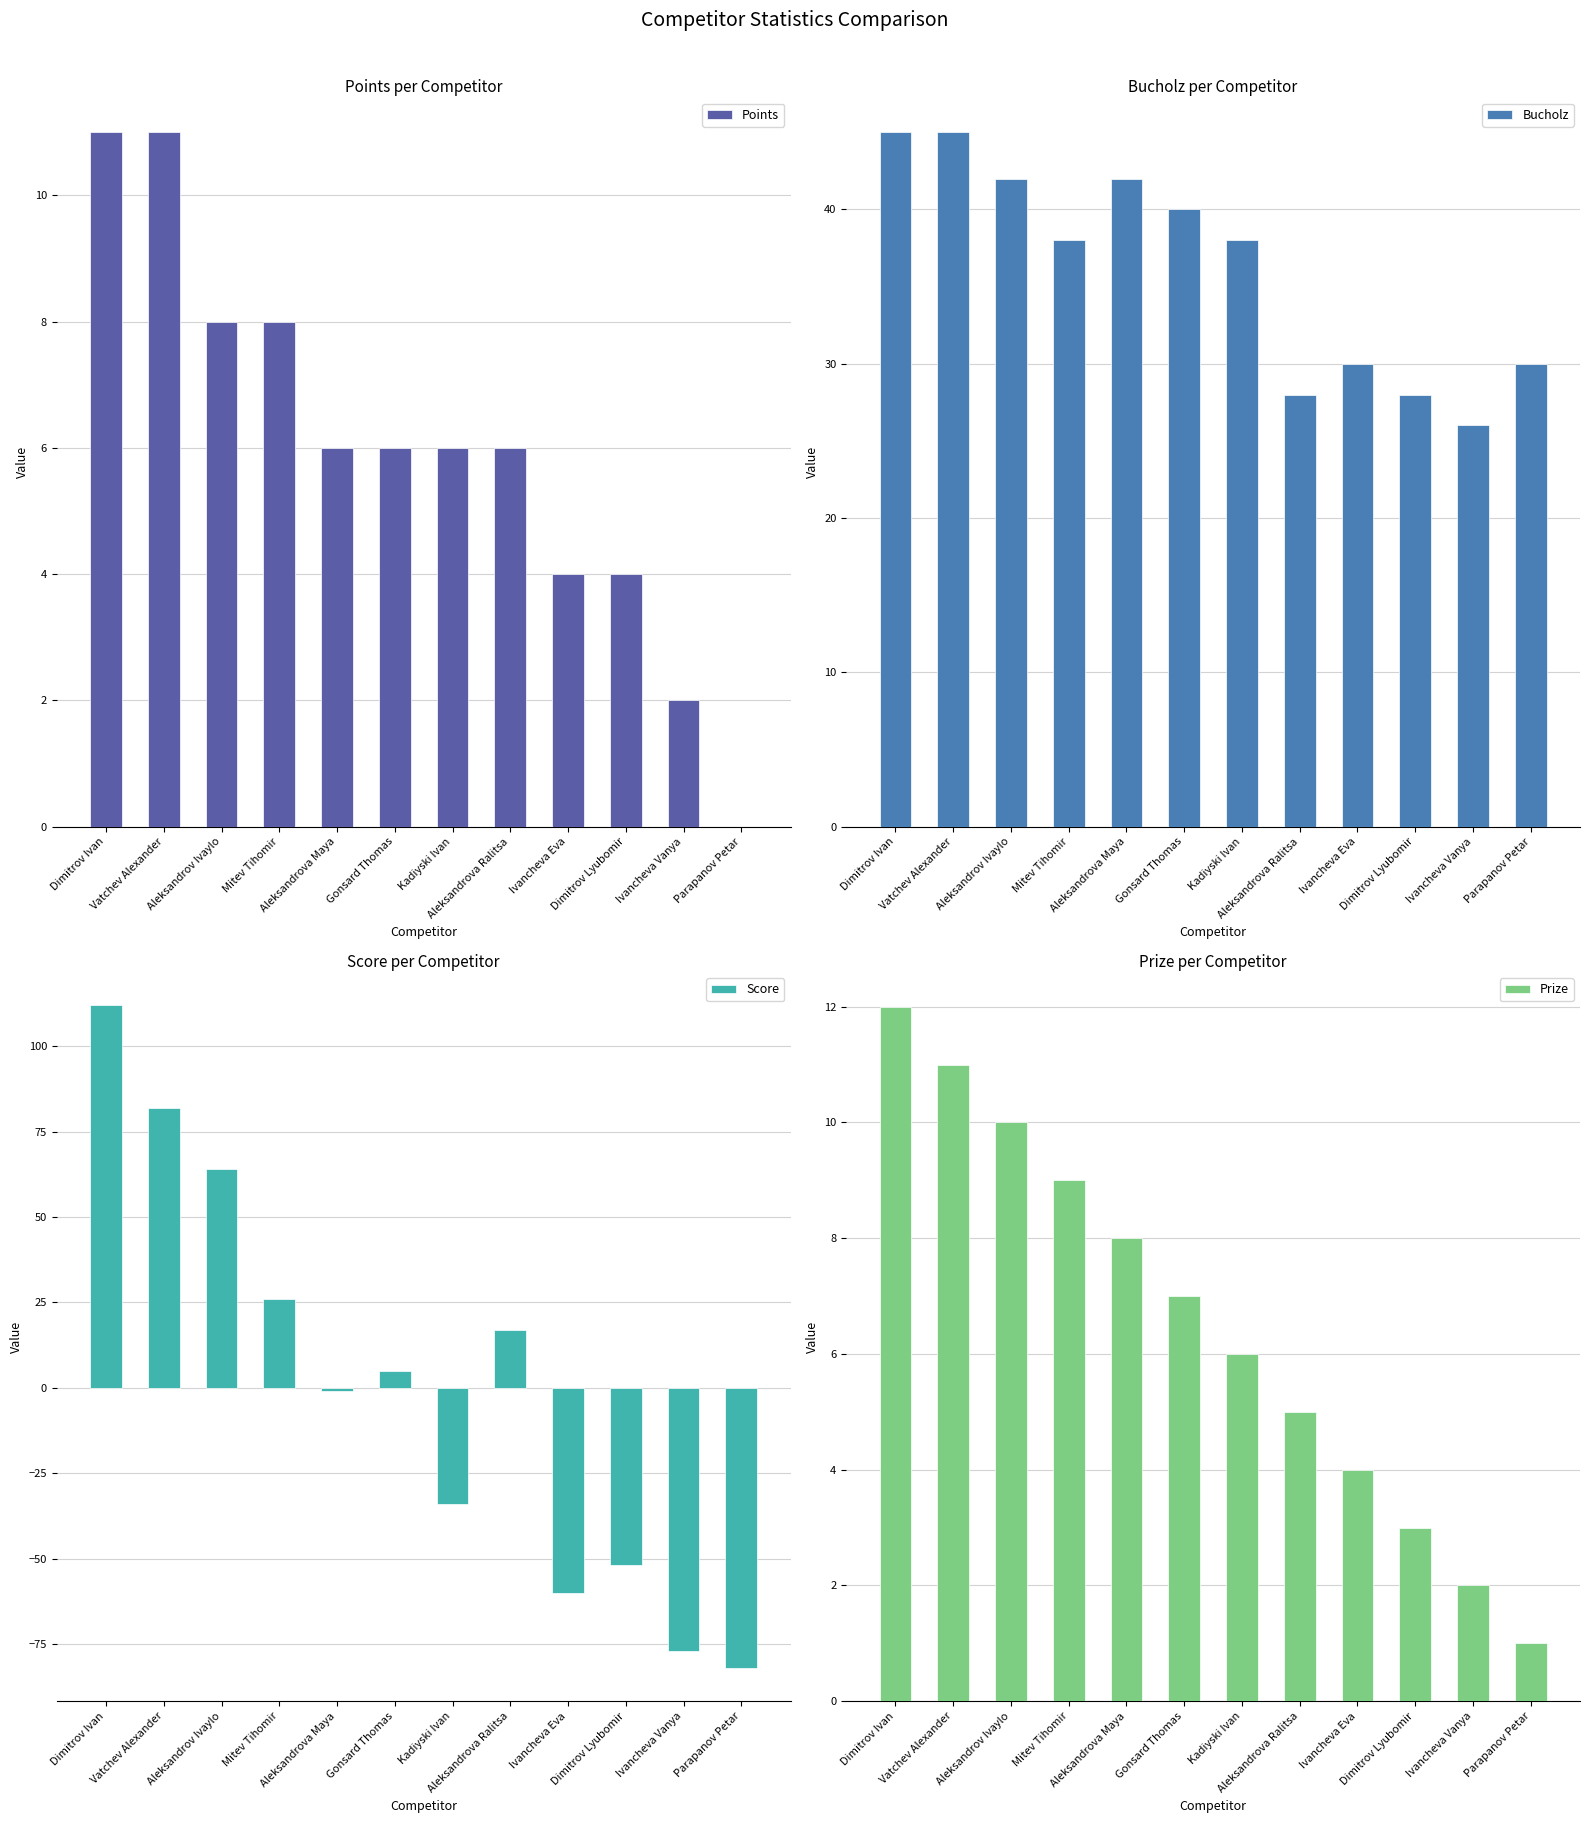

What is the difference between the Prize values at Dimitrov Lyubomir and Vatchev Alexander?

8